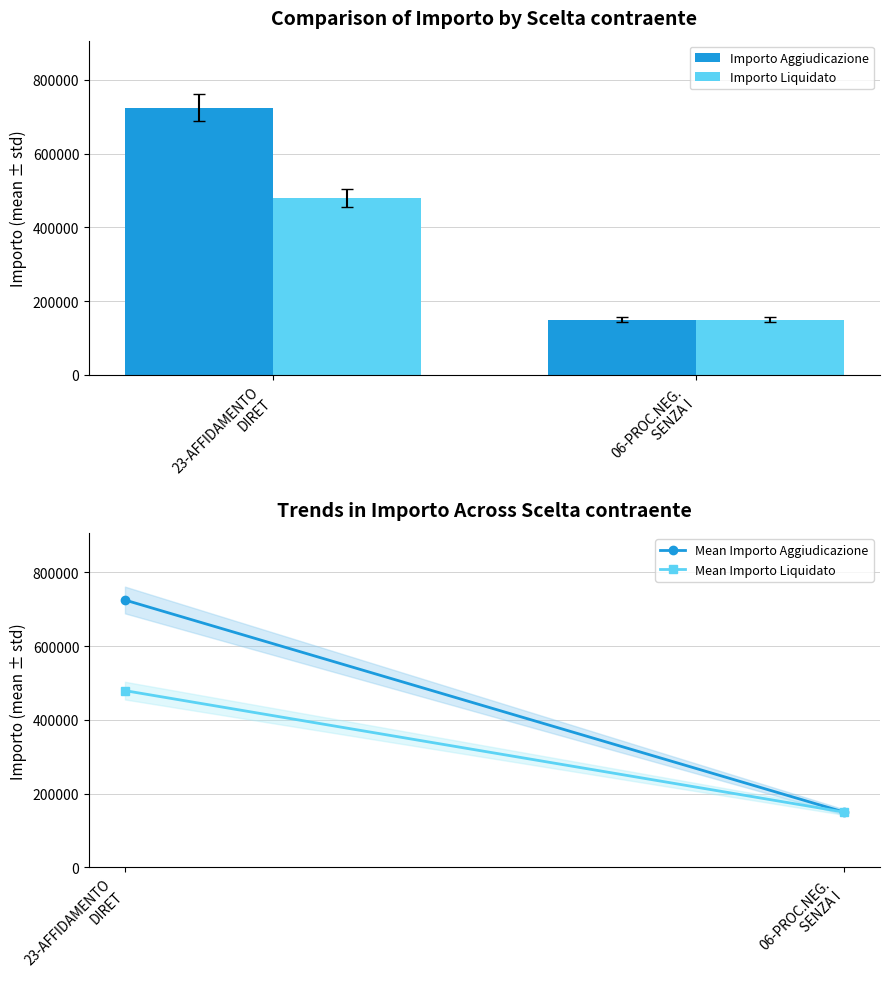

Which series has the largest range (max minus min)?

Importo Aggiudicazione